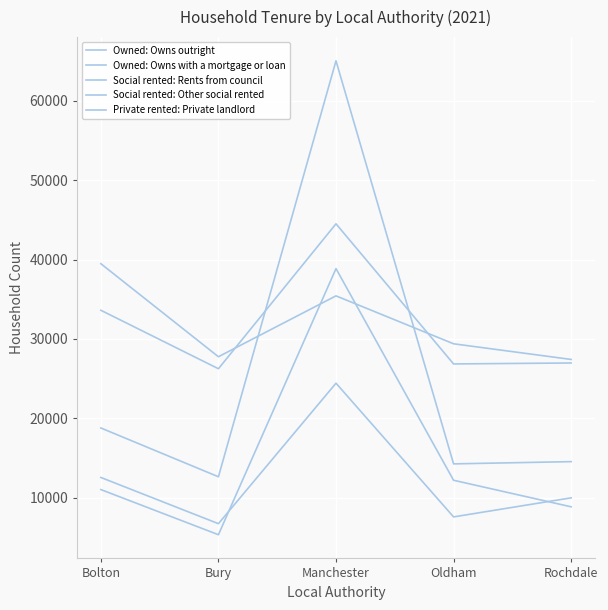

Reading left to right, list all the values displayed in this chart.

Owned: Owns outright: Bolton=39475	Bury=27752	Manchester=35423	Oldham=29384	Rochdale=27411
Owned: Owns with a mortgage or loan: Bolton=33608	Bury=26240	Manchester=44502	Oldham=26845	Rochdale=26966
Social rented: Rents from council: Bolton=12540	Bury=6718	Manchester=24419	Oldham=7572	Rochdale=9972
Social rented: Other social rented: Bolton=11015	Bury=5326	Manchester=38857	Oldham=12188	Rochdale=8843
Private rented: Private landlord: Bolton=18776	Bury=12628	Manchester=65041	Oldham=14253	Rochdale=14535